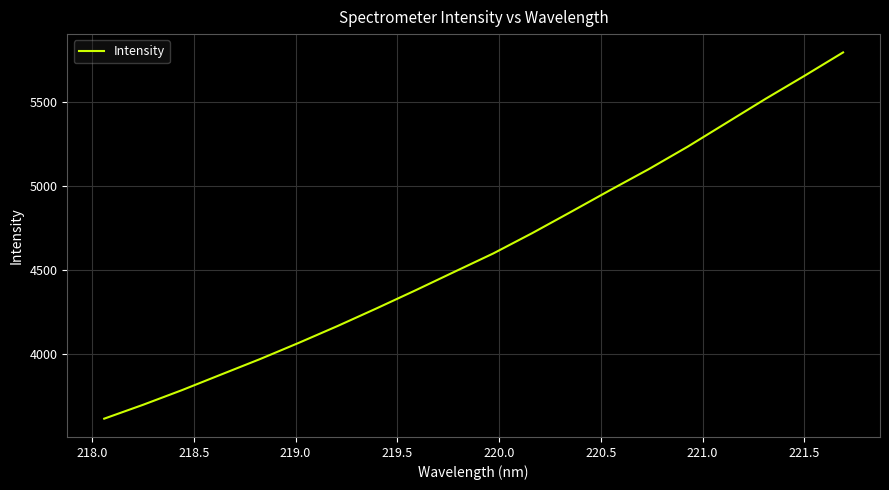

What is the smallest value displayed?

3617.0